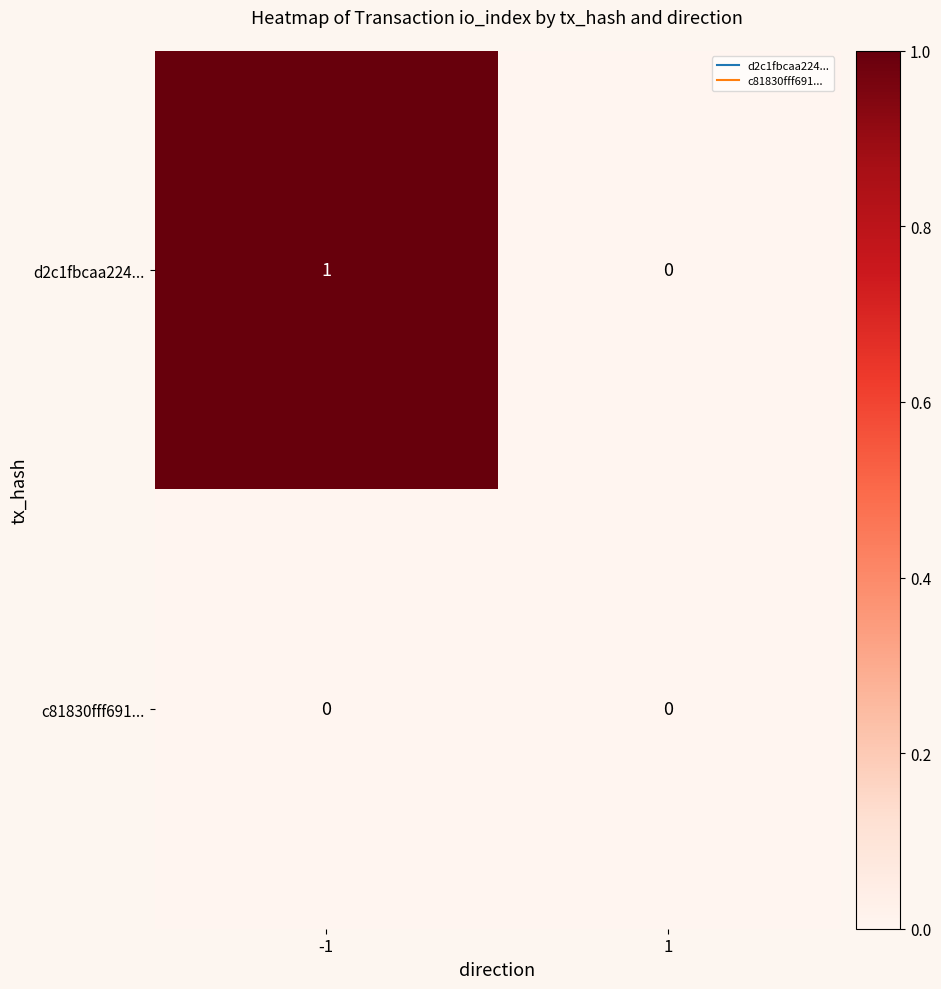

Rank the series by their maximum value, from highest to lowest.

d2c1fbcaa224..., c81830fff691...